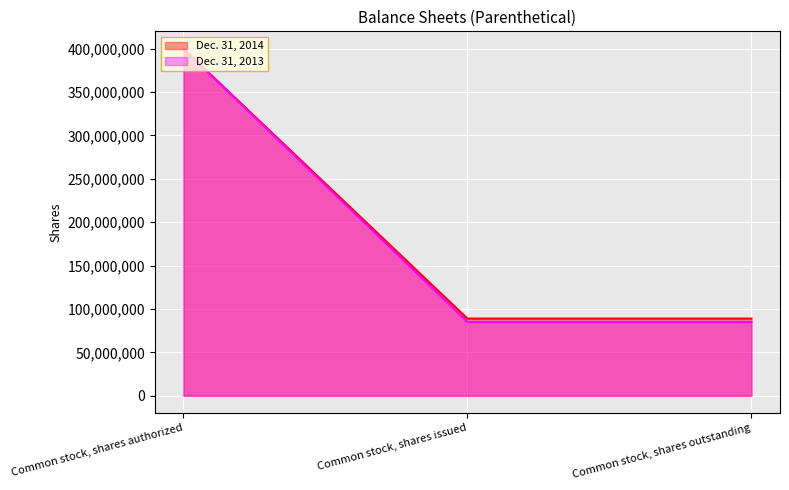

What is the sum of the Dec. 31, 2013 values at Common stock, shares authorized and Common stock, shares issued?

485115660